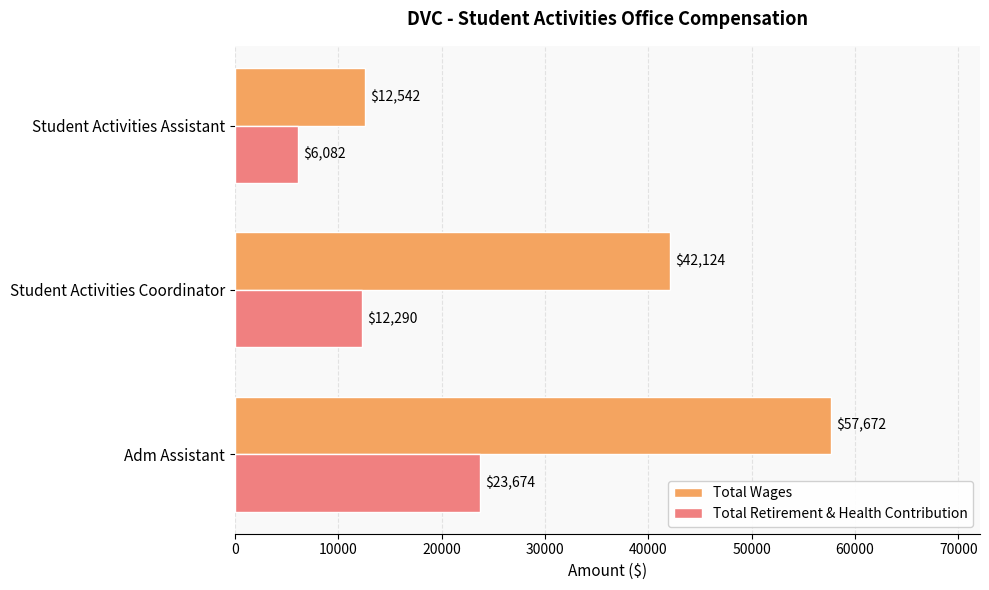

Is it true that Total Wages equals 57672 at Adm Assistant?

True